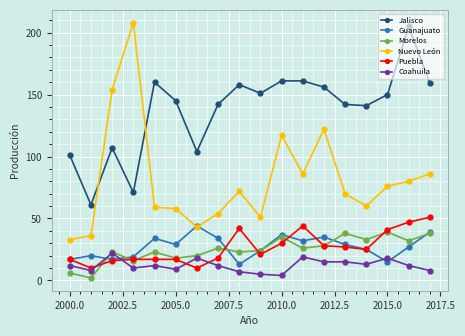

True or false: Guanajuato has more than 0 interior local peaks.

True